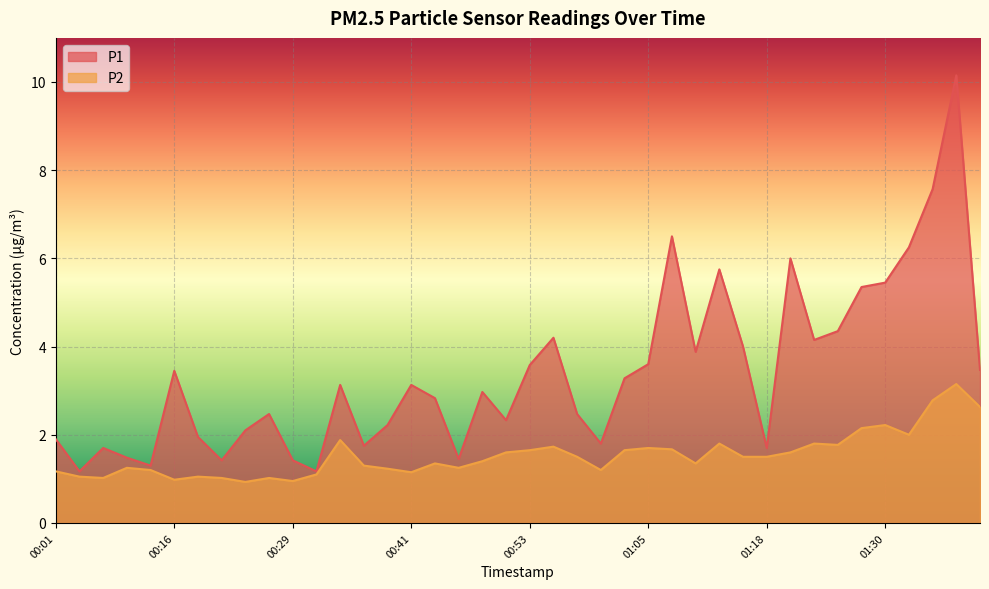

How many interior local peaks does the P2 series have?

11